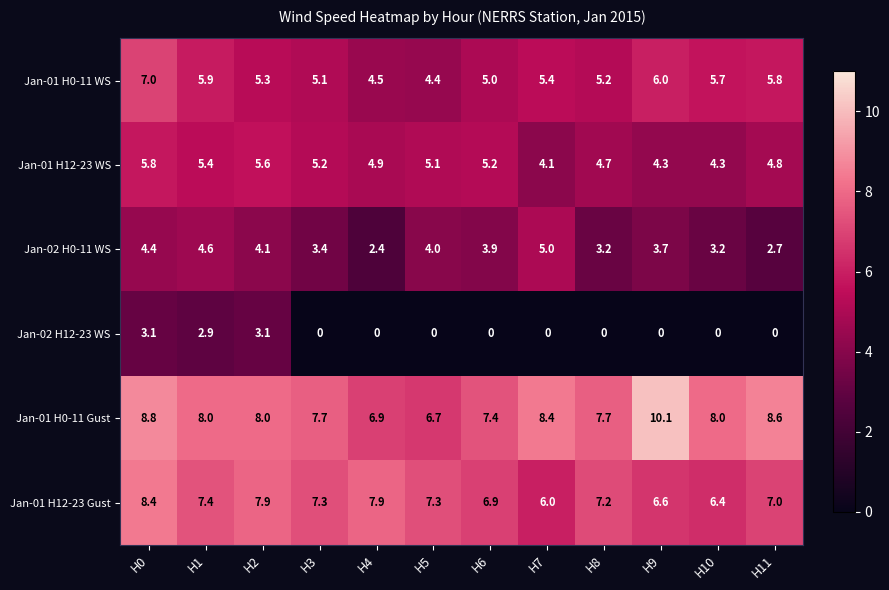

Between H0 and H3, which series saw the biggest shift?

Jan-02 H12-23 WS